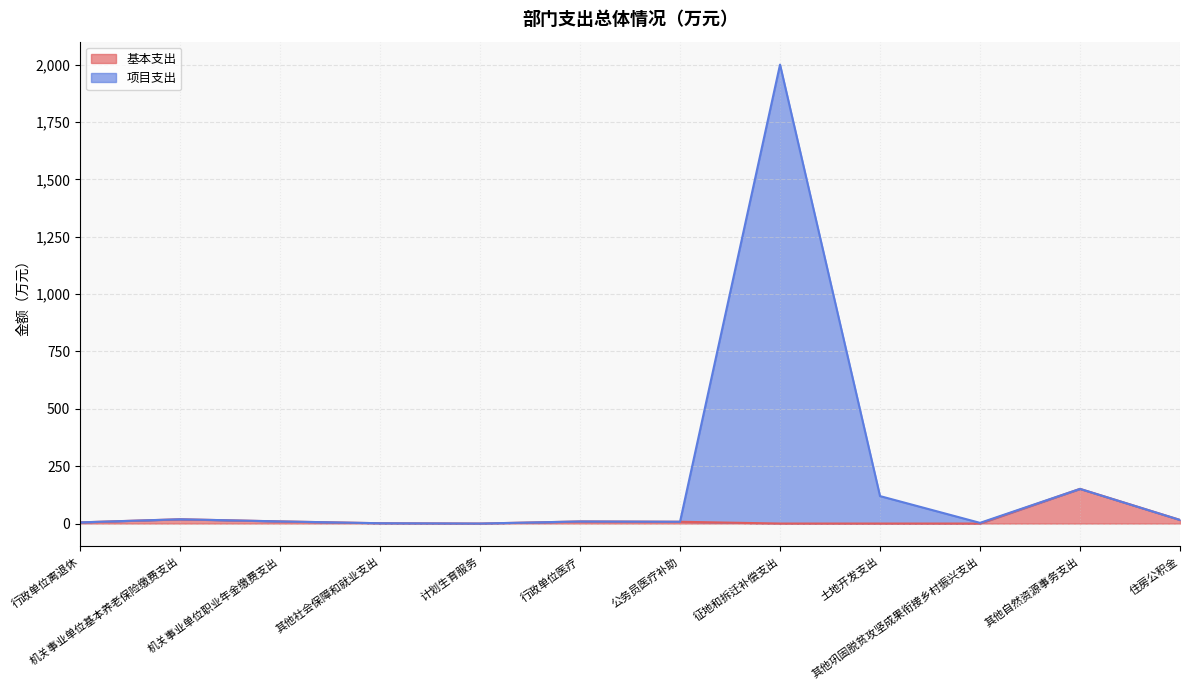

List the series in order of their overall mean, lowest first.

基本支出, 项目支出